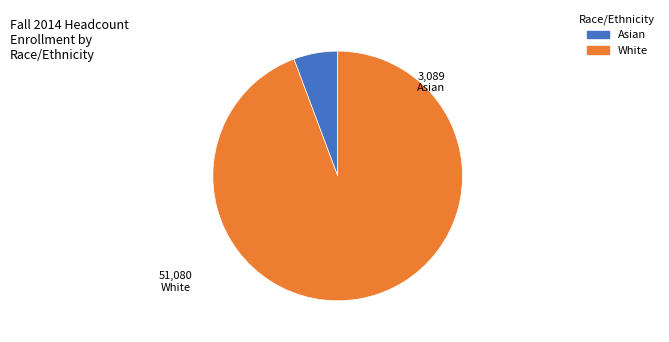

Does any single category account for the majority?

Yes